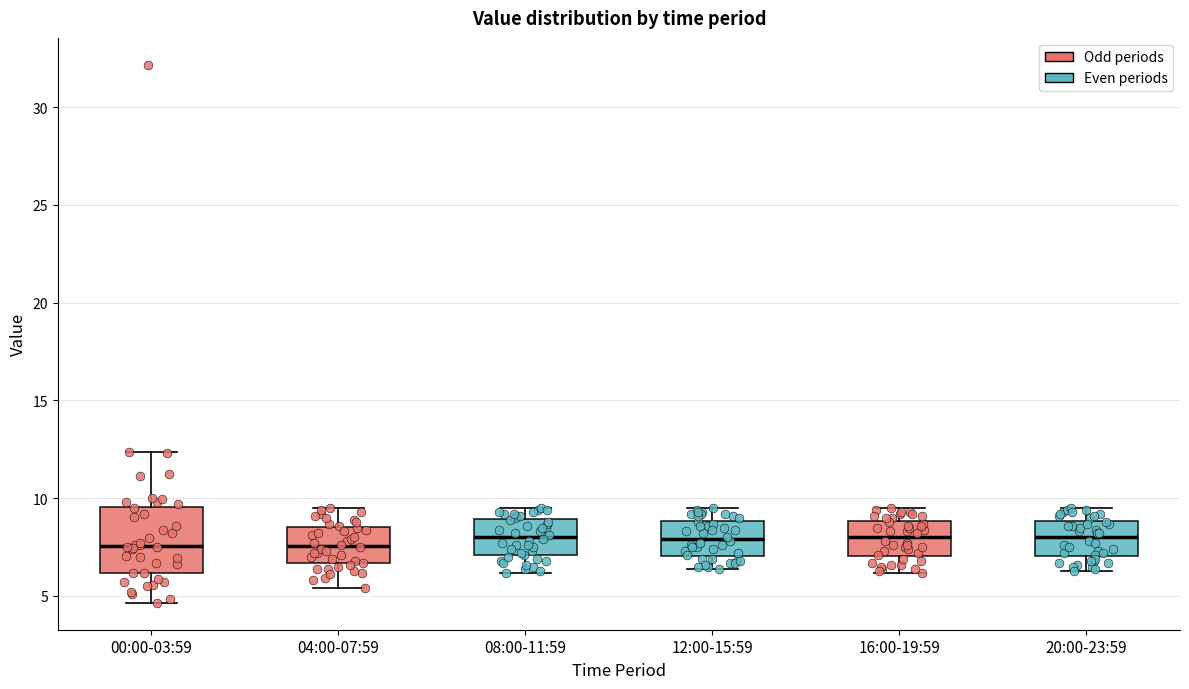

Reading left to right, transcribe this box plot: for each box, give where its median line is, the range the box spans, and where its two whiskers end, as read against the y-axis. The values are not printed on the chart, so give them approximately, as read against the axis.

00:00-03:59: median 7.5, box 6.0 to 9.5, whiskers 4.5 to 12.5
04:00-07:59: median 7.5, box 6.5 to 8.5, whiskers 5.5 to 9.5
08:00-11:59: median 8.0, box 7.0 to 9.0, whiskers 6.0 to 9.5
12:00-15:59: median 8.0, box 7.0 to 9.0, whiskers 6.5 to 9.5
16:00-19:59: median 8.0, box 7.0 to 9.0, whiskers 6.0 to 9.5
20:00-23:59: median 8.0, box 7.0 to 9.0, whiskers 6.5 to 9.5